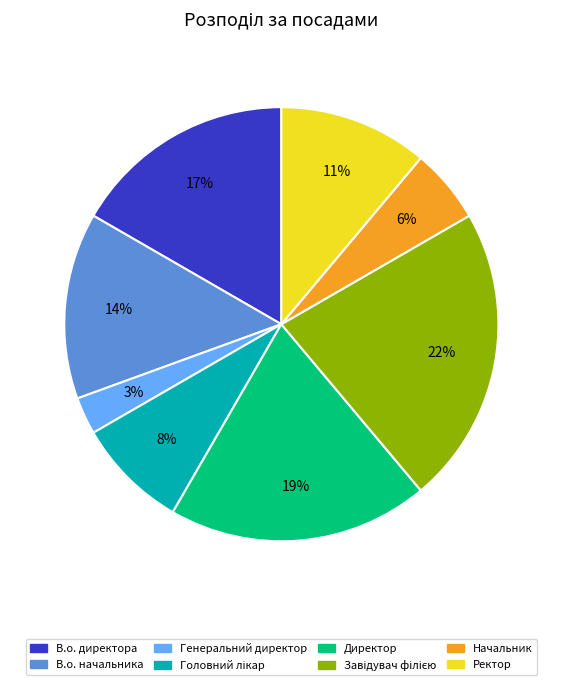

Which slice is the smallest?

Генеральний директор